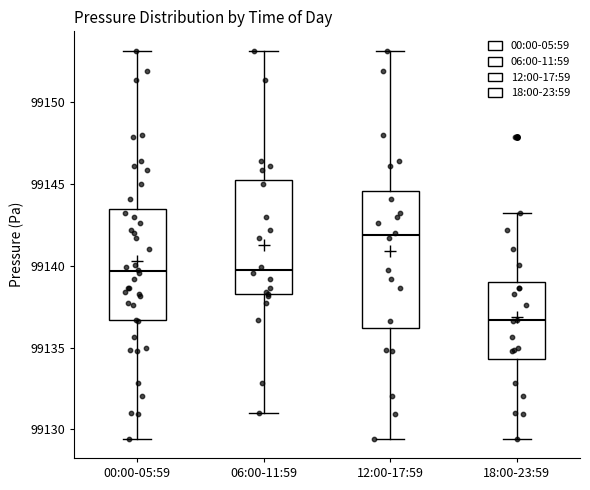

Where is the upper edge of the box for 00:00-05:59 on the y-axis? The values are not printed on the chart, so give them approximately, as read against the axis.

99143.5